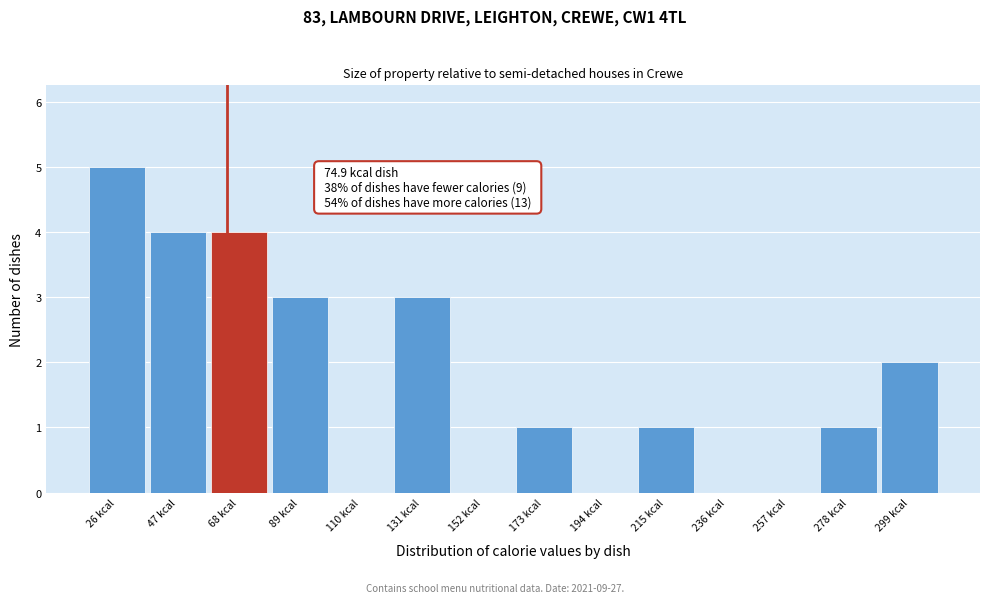

Reading left to right, list all the values displayed in this chart.

26 kcal=5	47 kcal=4	68 kcal=4	89 kcal=3	110 kcal=0	131 kcal=3	152 kcal=0	173 kcal=1	194 kcal=0	215 kcal=1	236 kcal=0	257 kcal=0	278 kcal=1	299 kcal=2